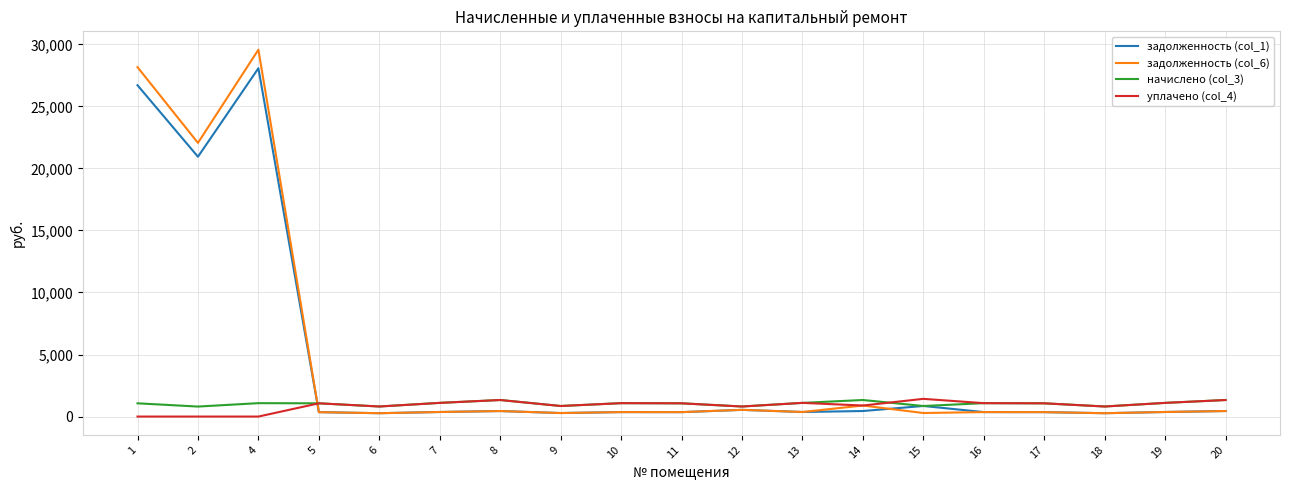

At which category is the sum across all series the highest?

4